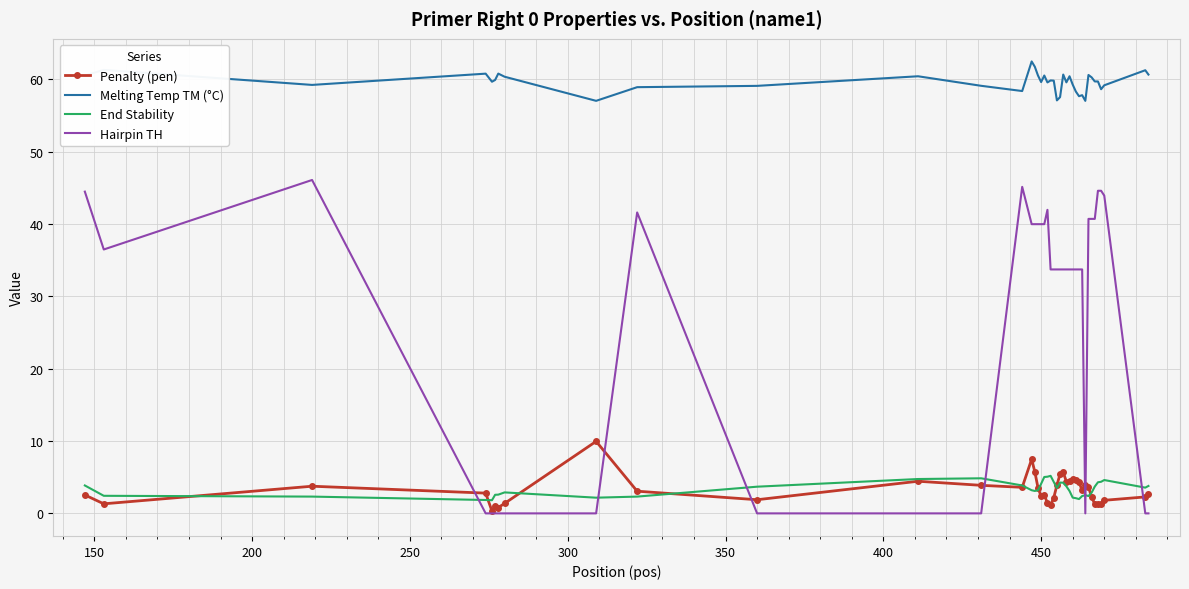

True or false: End Stability and Melting Temp TM (°C) intersect in this chart.

False